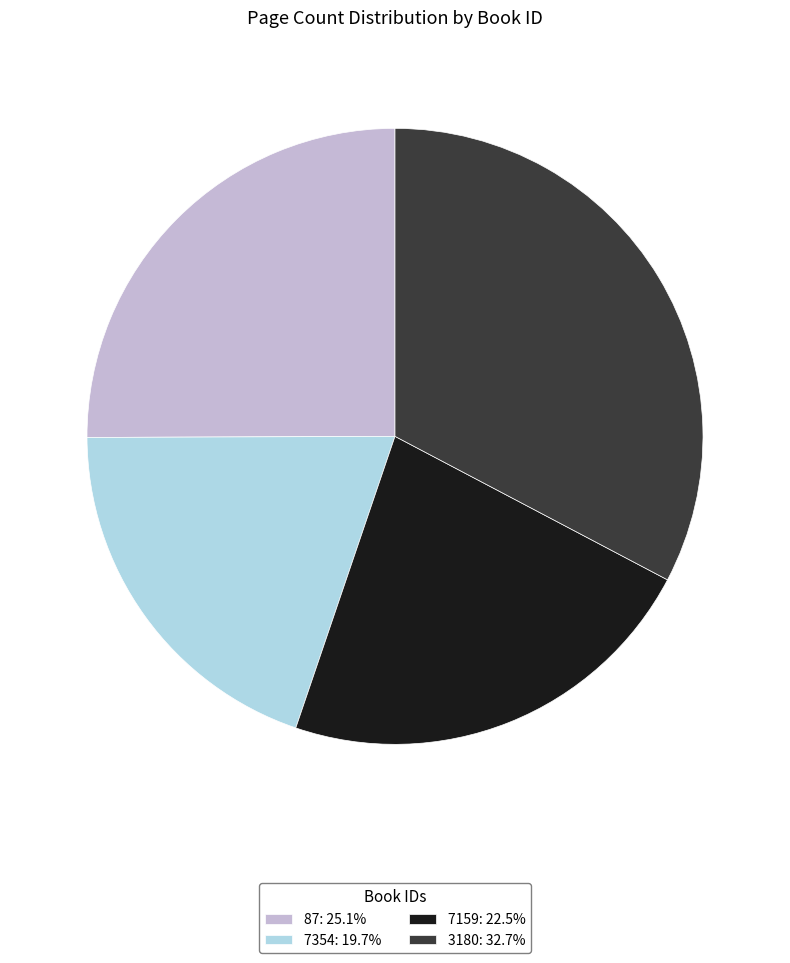

Is there a majority slice in this chart?

No